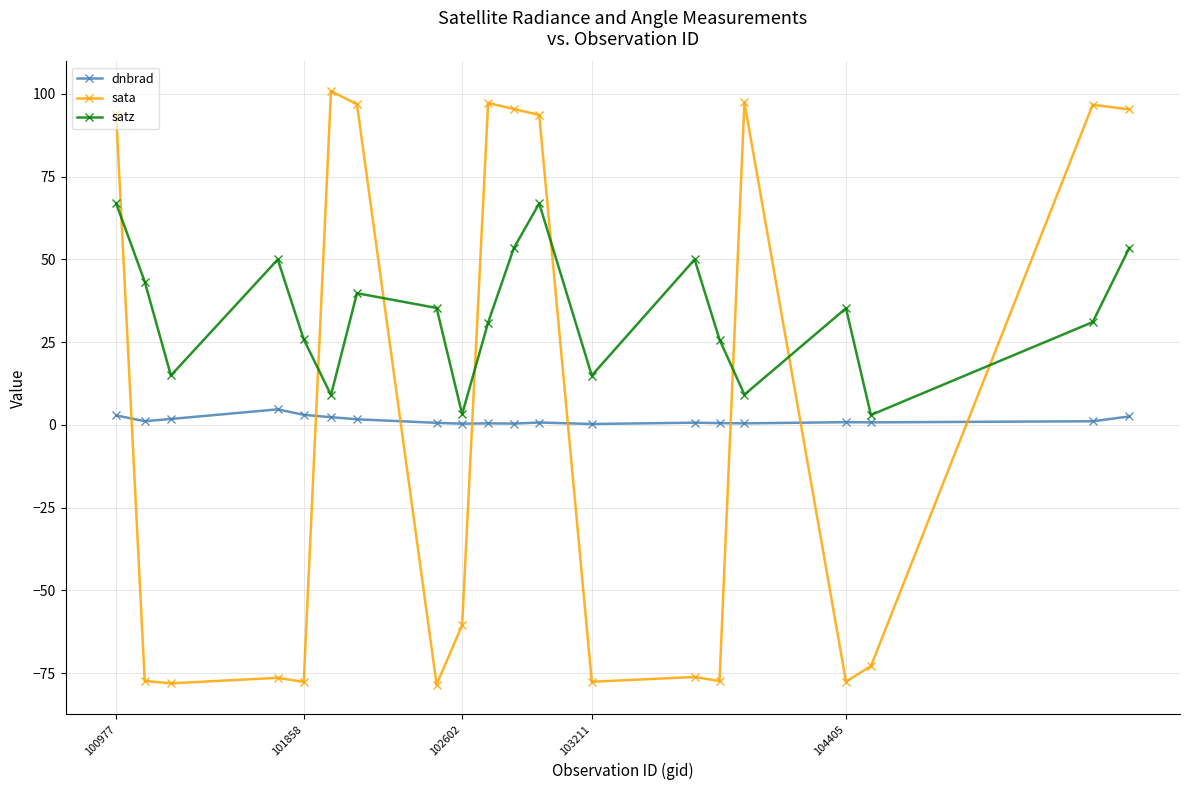

Which series has the widest spread of values?

sata